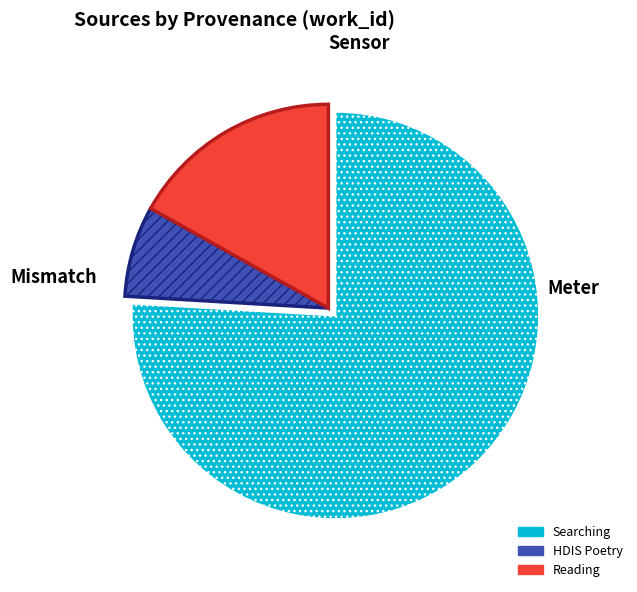

Is there a majority slice in this chart?

Yes